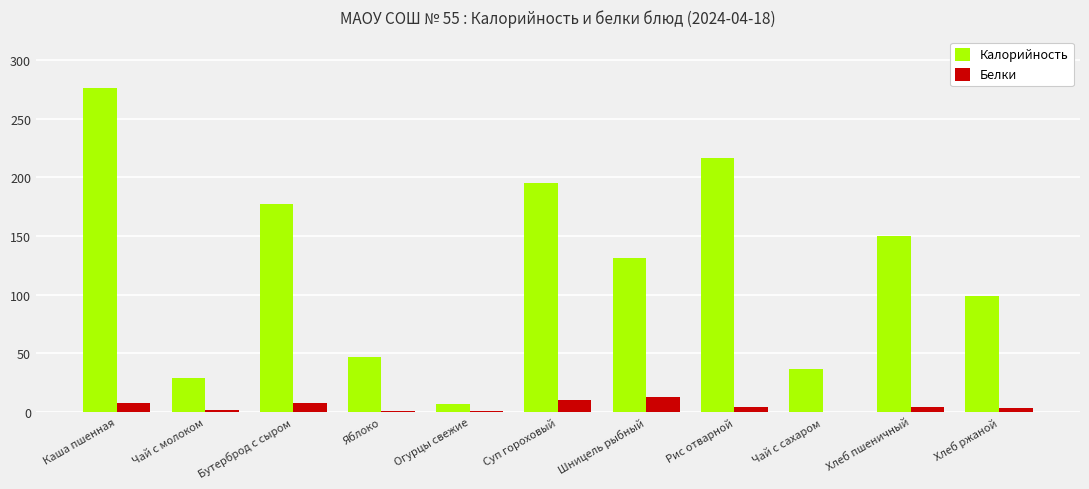

What is the greatest value displayed?

276.3